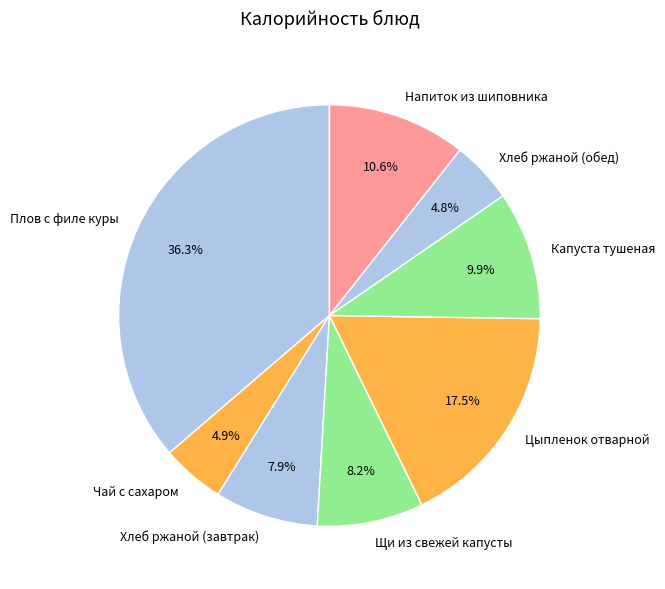

Does any single category account for the majority?

No